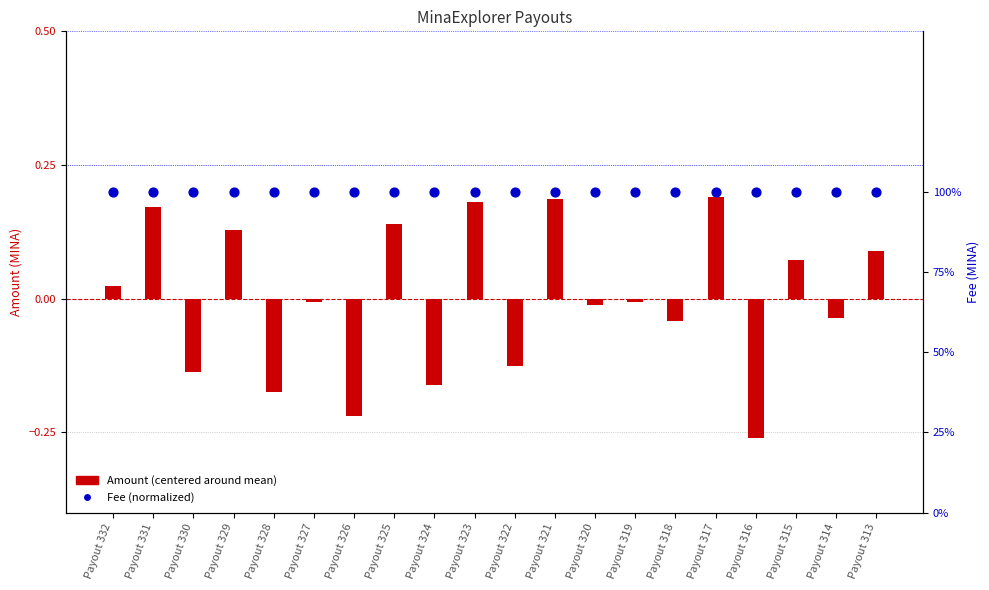

Which series has the widest spread of Y values?

Amount (centered)